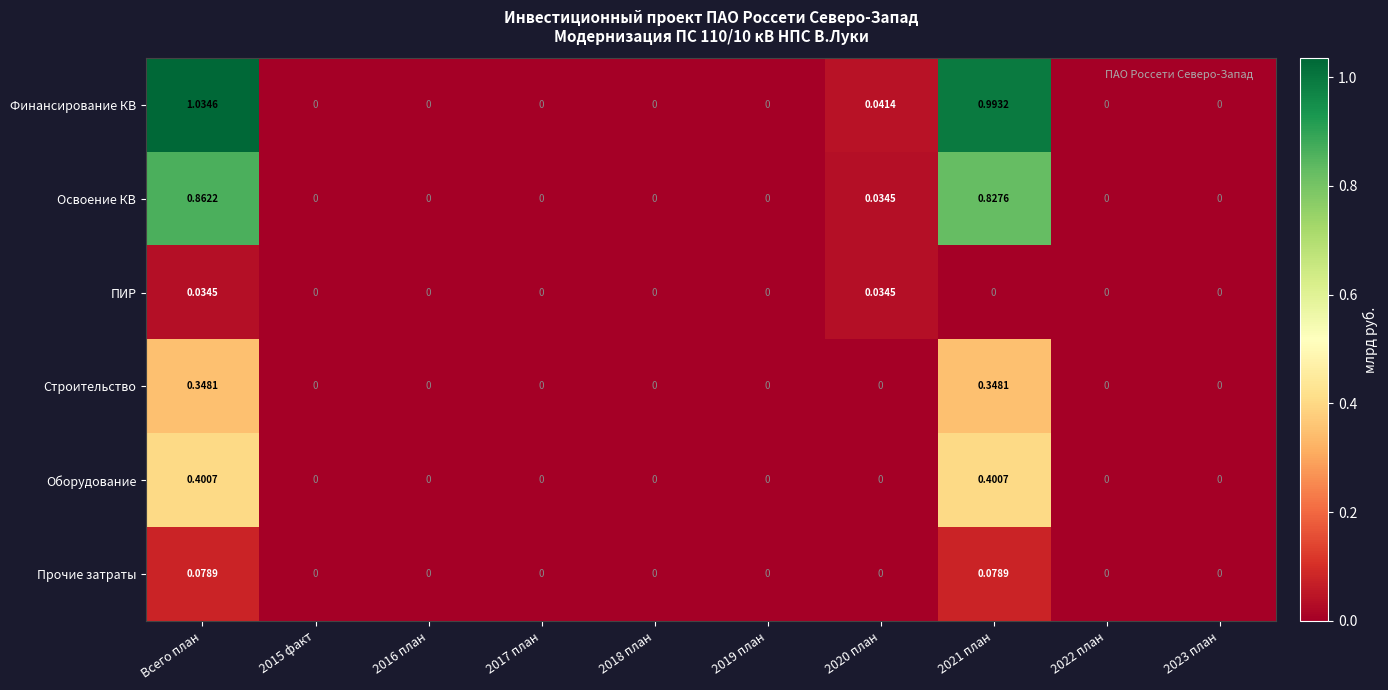

At which label does Освоение КВ reach its peak?

Всего план